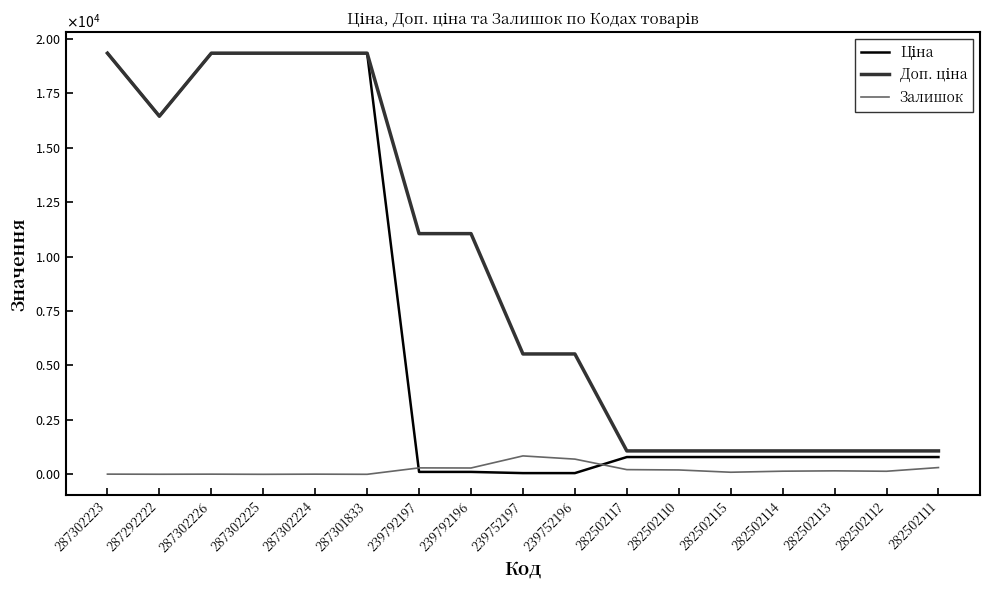

At which label does Ціна reach its peak?

287302223